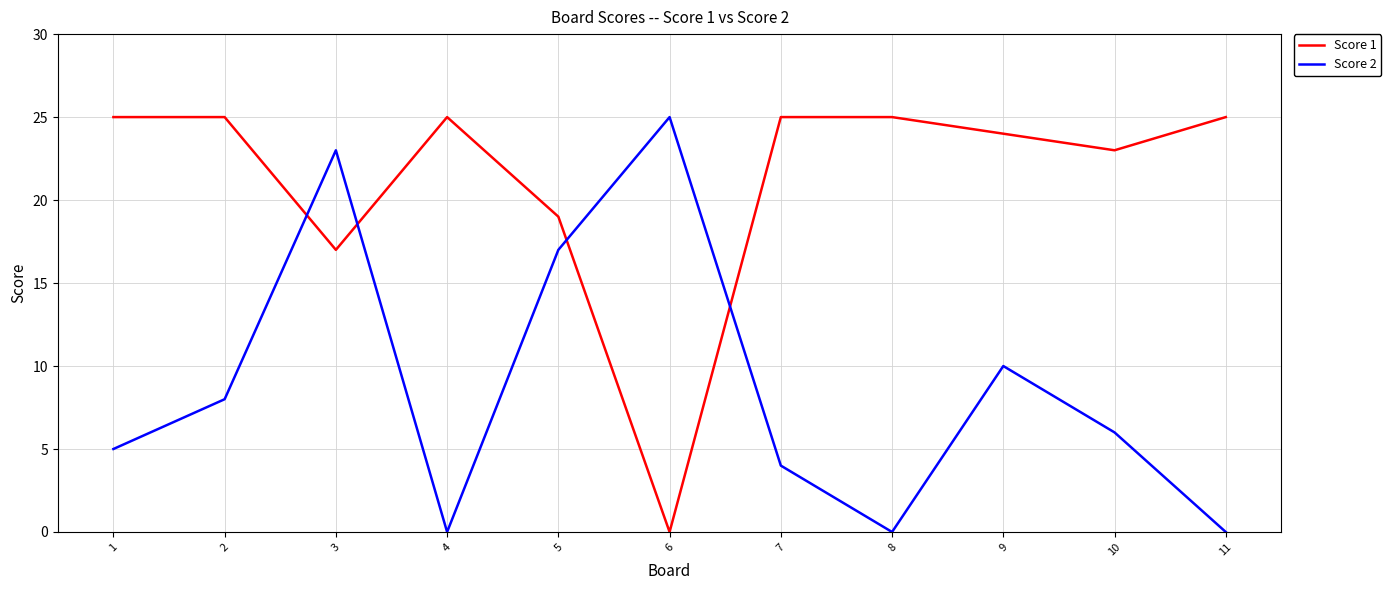

Rank the series at 6 from highest to lowest value.

Score 2, Score 1